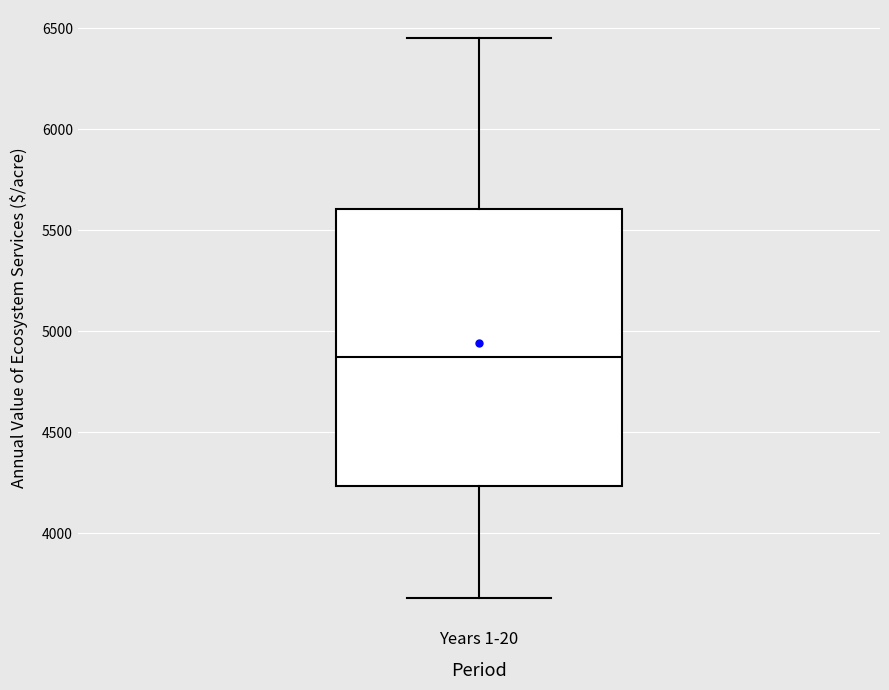

Read this box plot against the y-axis: the position of the median line, the range covered by the box, and the ends of both whiskers. The values are not printed on the chart, so give them approximately, as read against the axis.

median 4850, box 4250 to 5600, whiskers 3700 to 6450